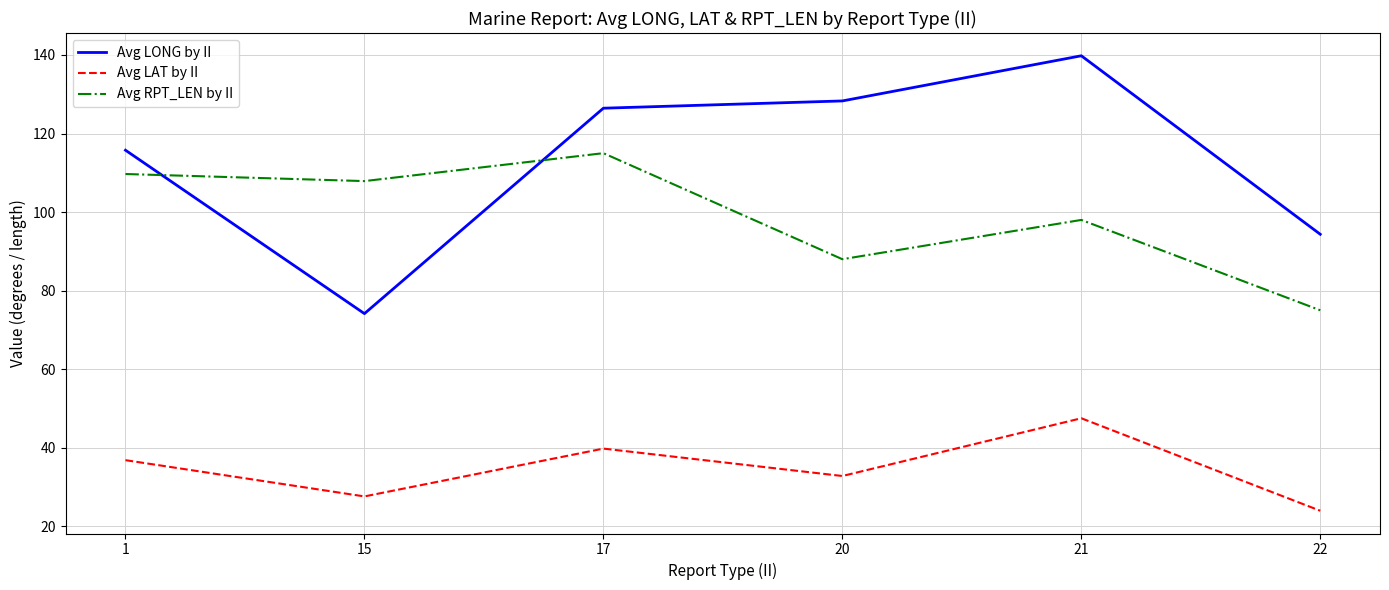

Is it true that Avg RPT_LEN by II equals 109.7 at 1?

True